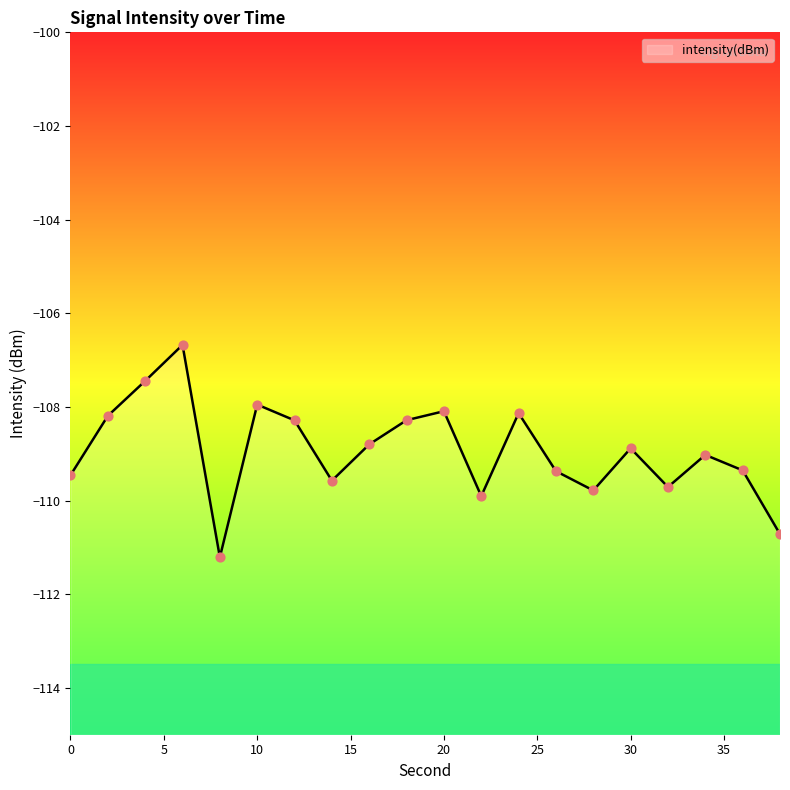

What is the change in value from 10 to 20?

-0.1